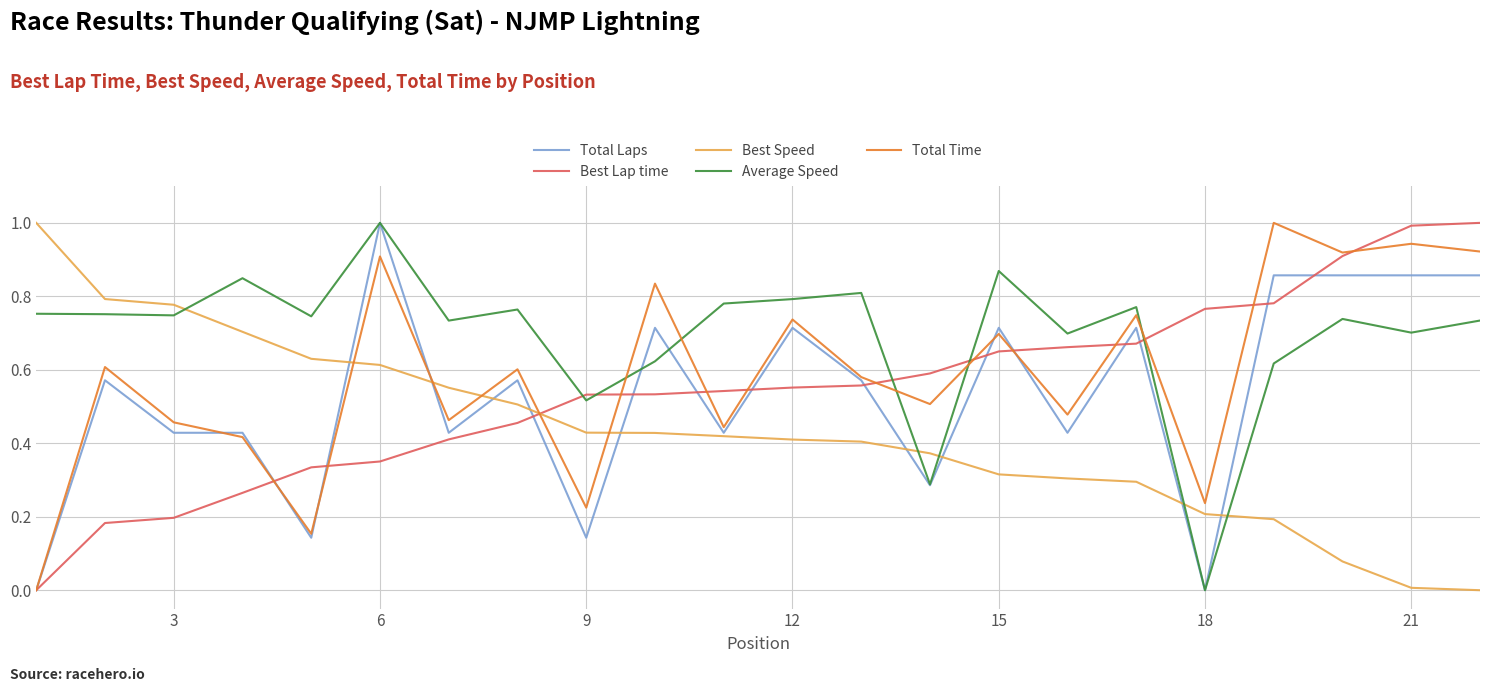

Which series has the largest total across all categories?

Average Speed